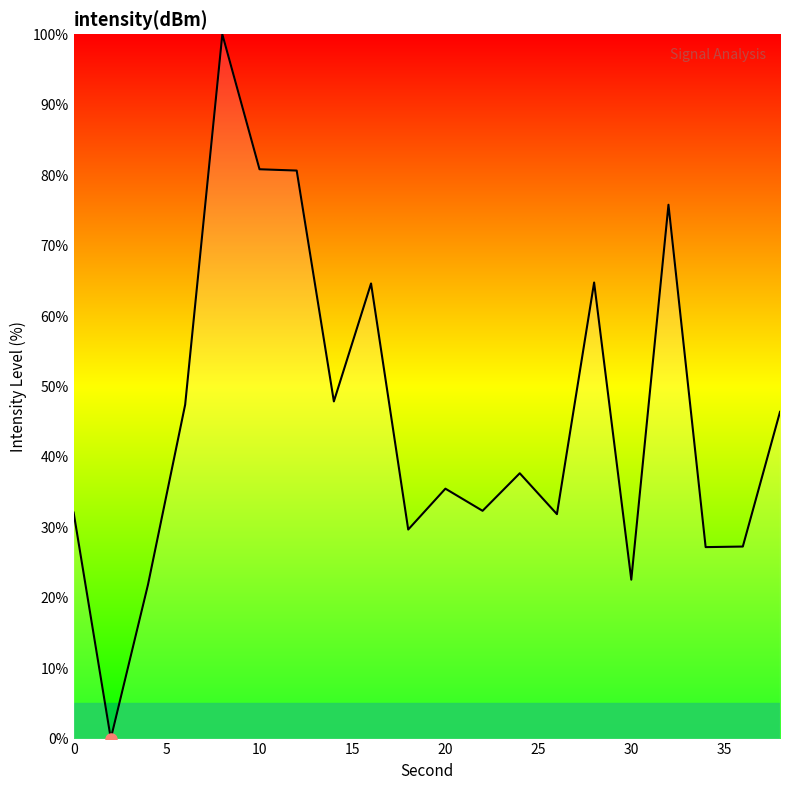

What is the difference between the maximum and minimum values?

100.0